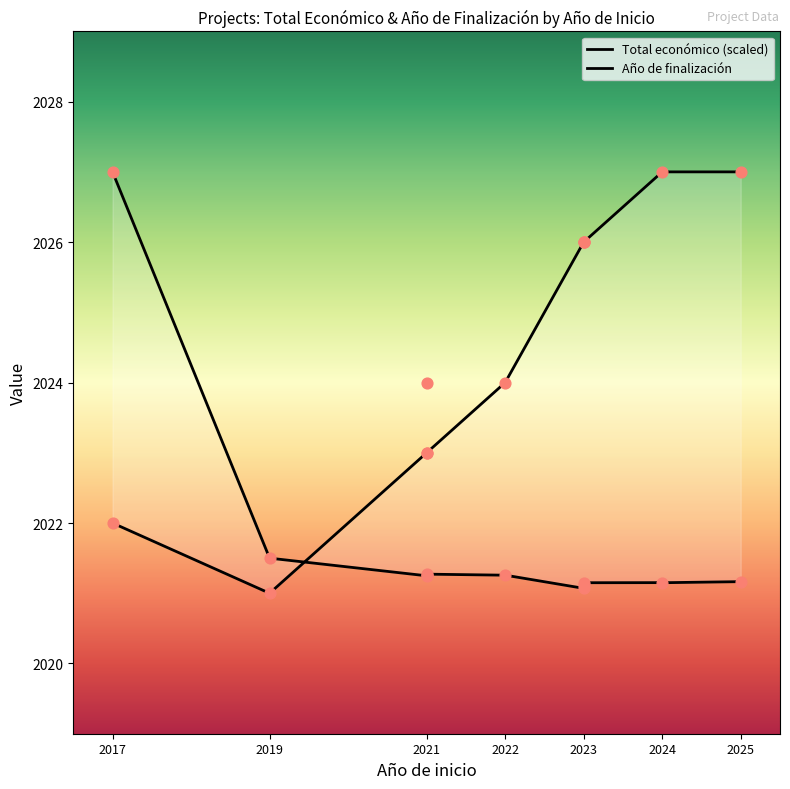

Which has a higher value, 2021 or 2023?

2021